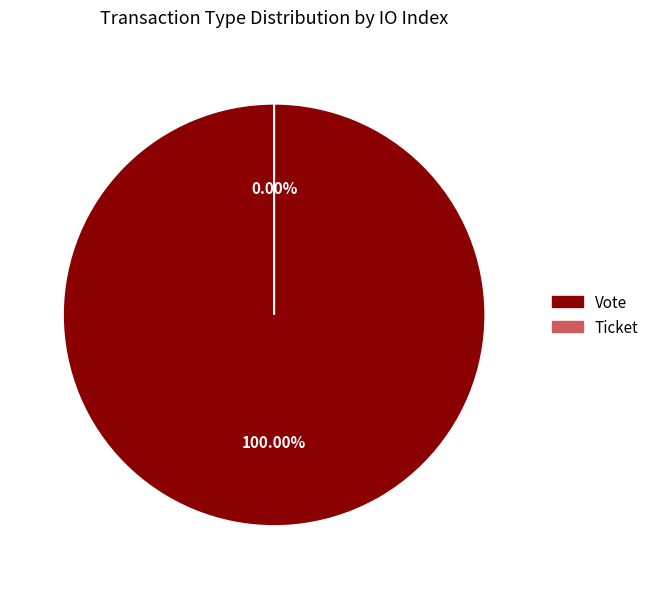

Combined, what portion of the pie is Vote and Ticket?

100.0%